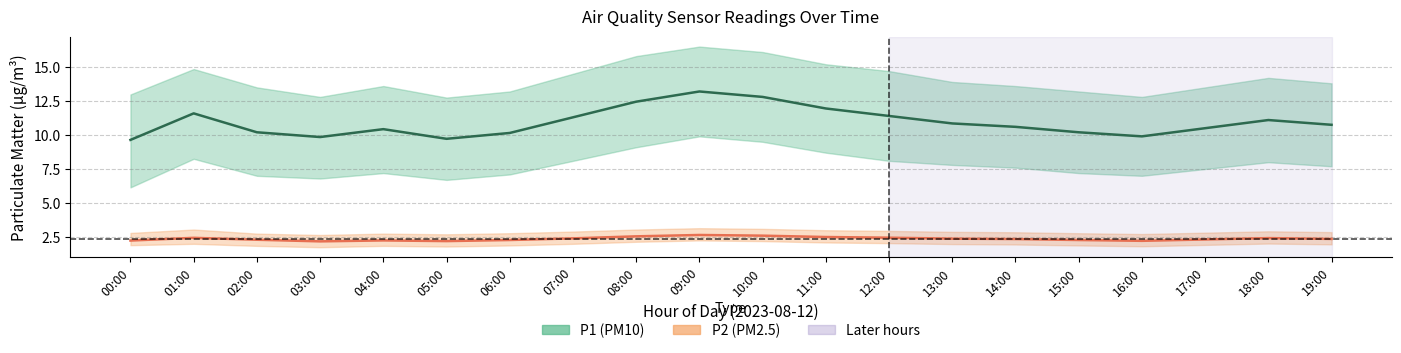

In P2 (PM2.5) mean, how many points are higher than both neighbors (excluding endpoints)?

4